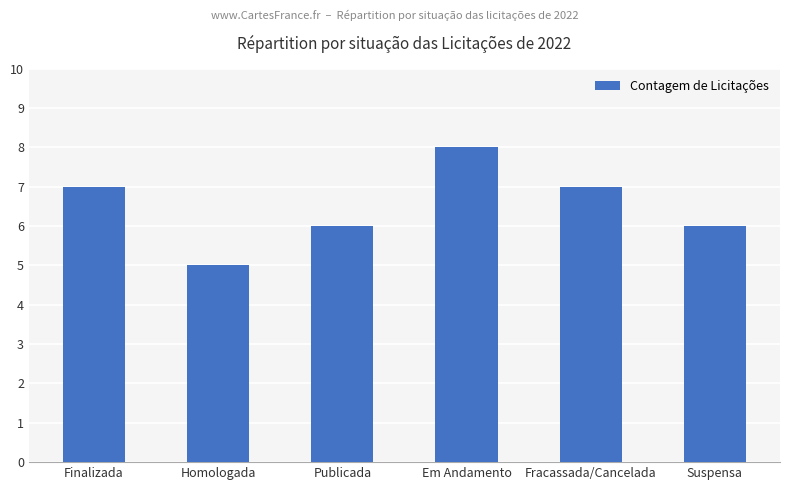

What is the difference between the values at Homologada and Suspensa?

1